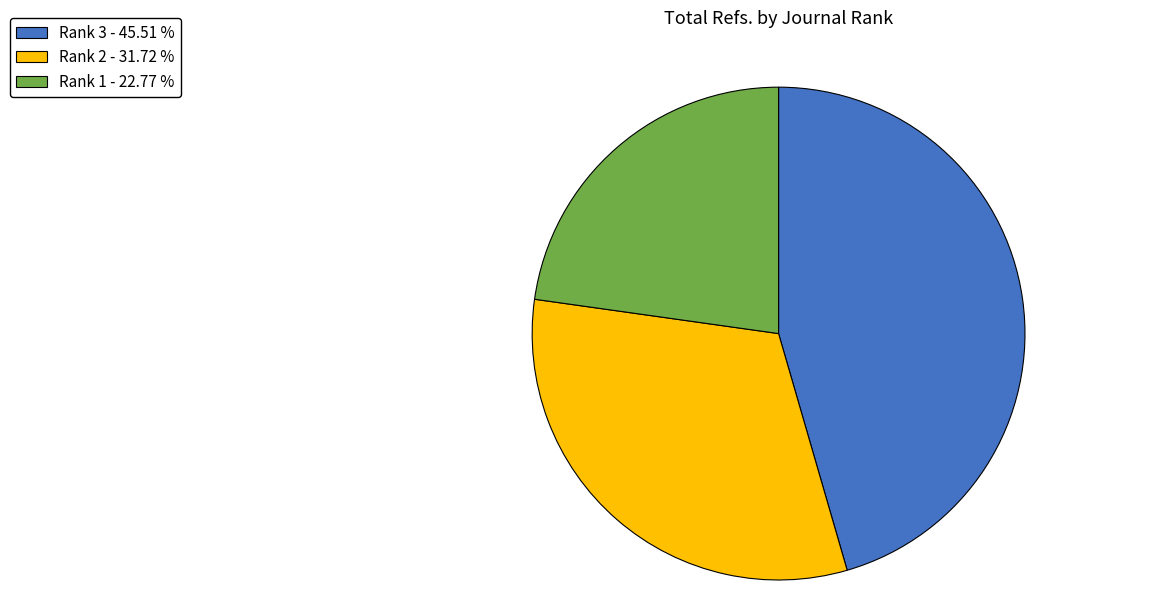

Is there any slice that represents more than half of the pie?

No